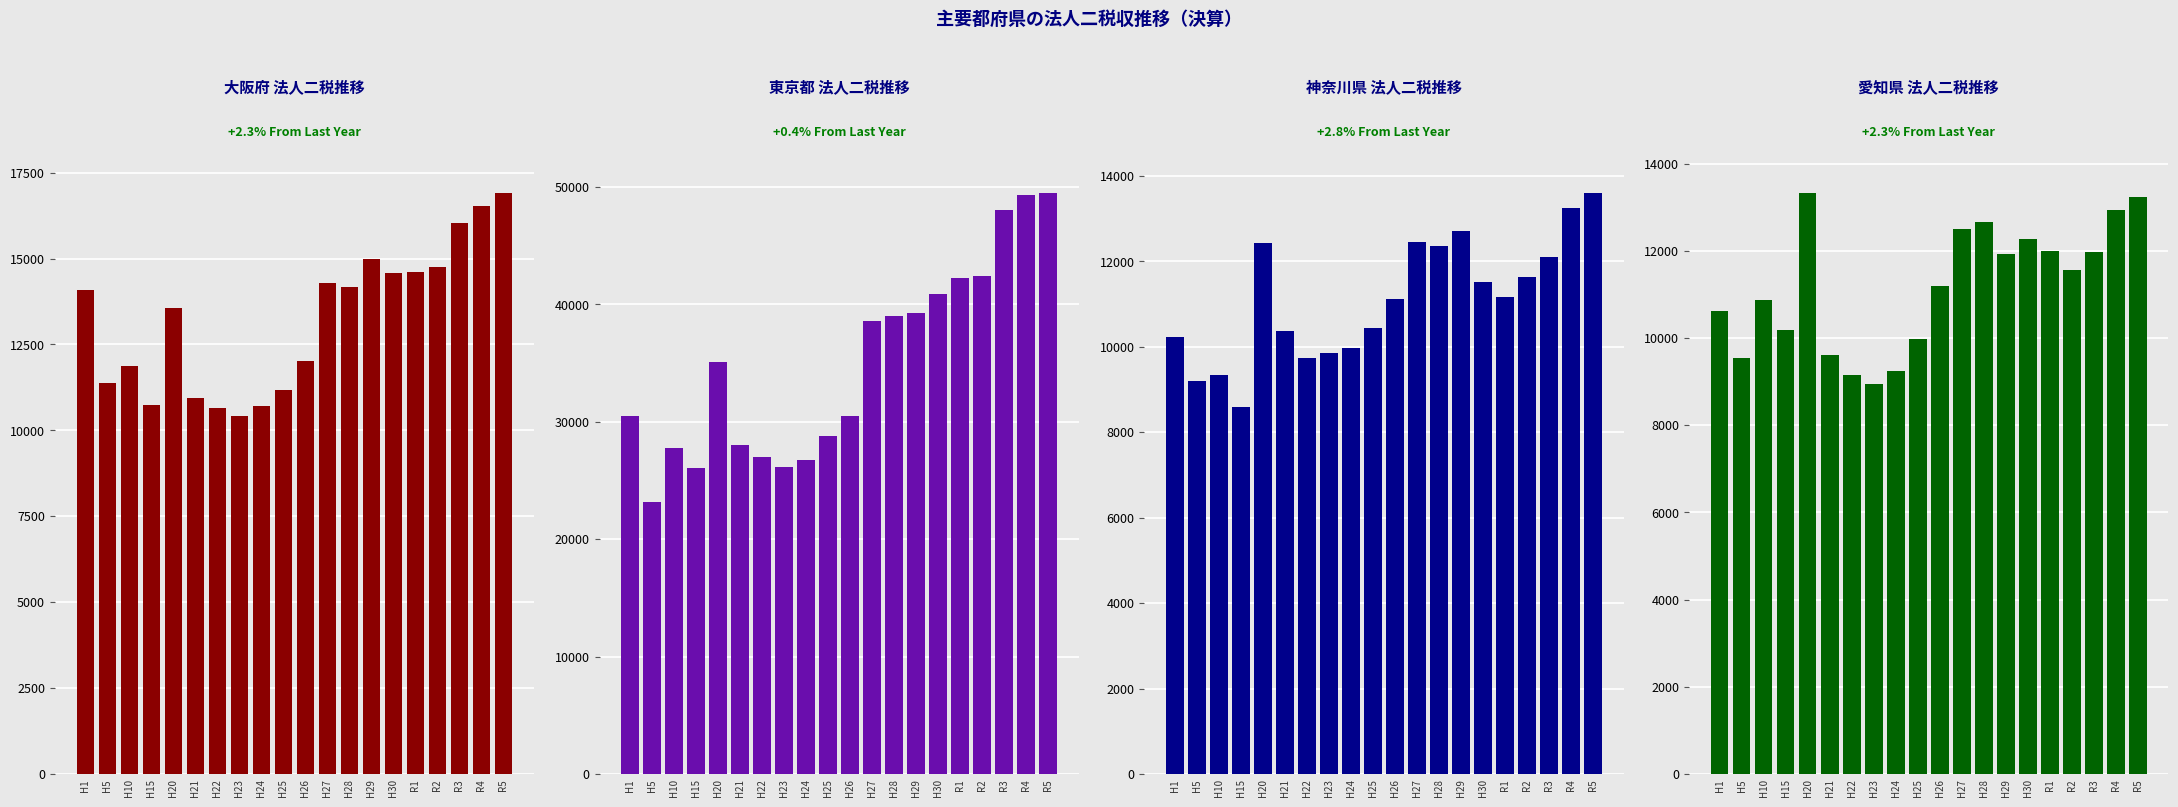

What is the sum of all 東京都 法人二税 values?

699088